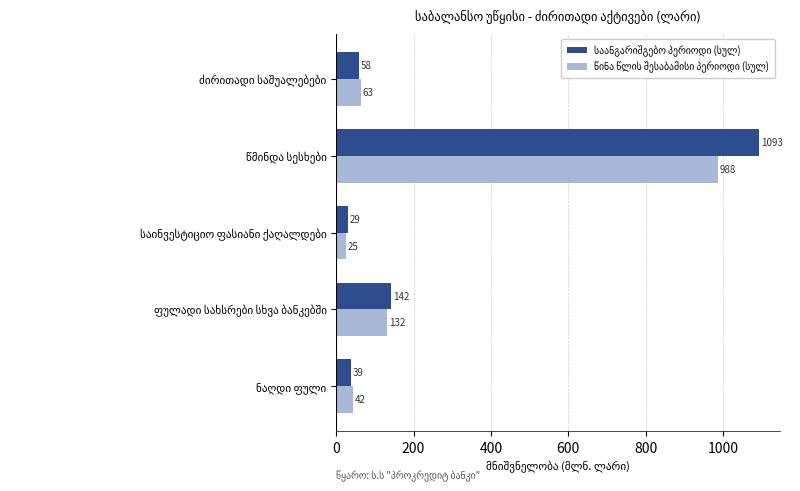

What is the smallest value displayed?

25.2